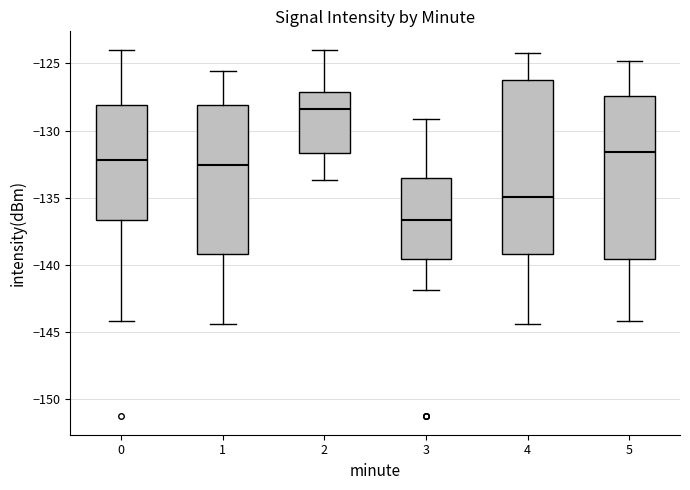

Where does the lower whisker of the box at x = 4 end on the y-axis? The values are not printed on the chart, so give them approximately, as read against the axis.

-144.5